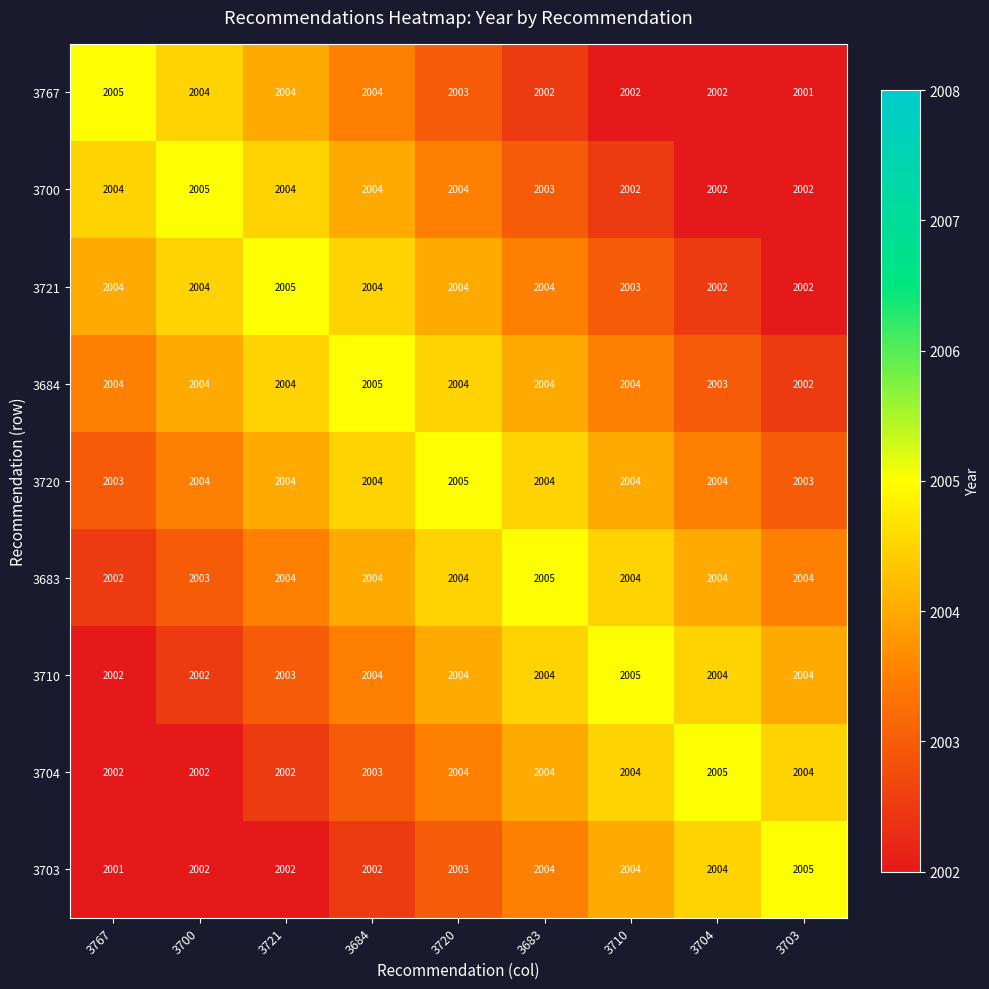

What is the greatest value displayed?

2005